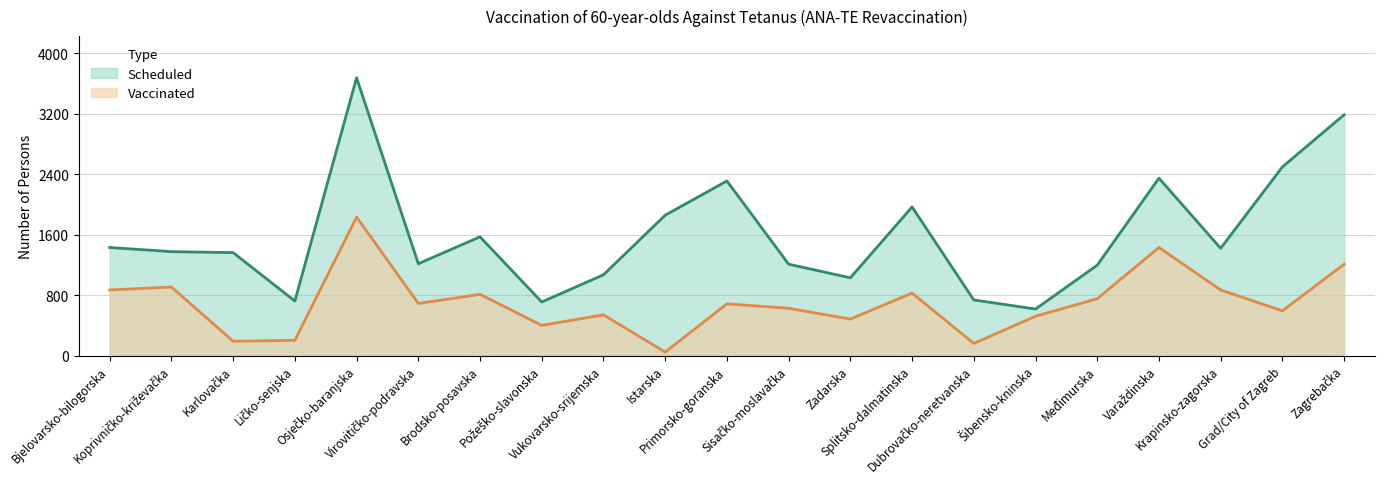

What are all the series names shown in the legend?

Scheduled, Vaccinated